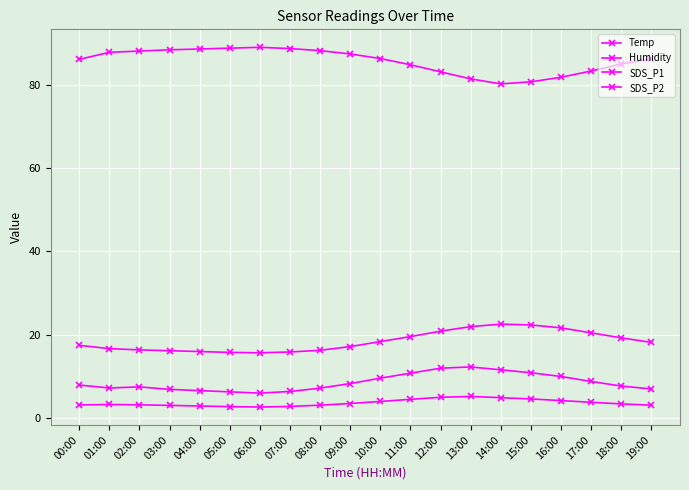

The Temp series shows 4.0 at 00:00. True or false?

False